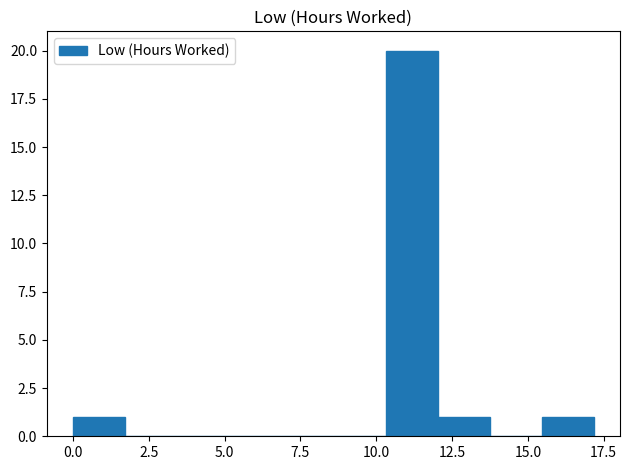

Read against the x-axis, roughly where is the centre of the tallest bar?

11.0